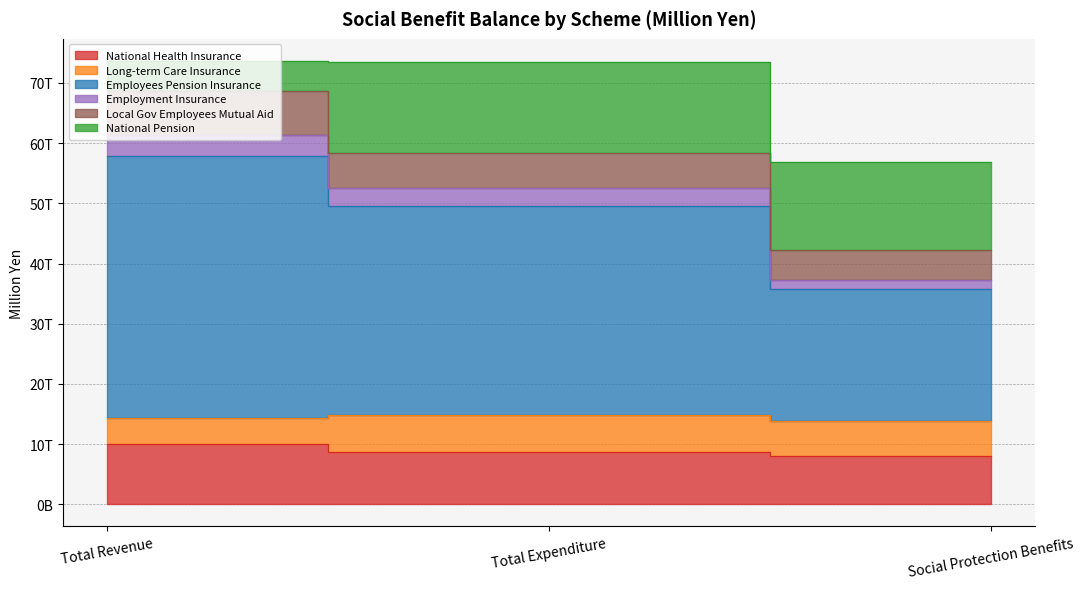

At how many categories does at least one series exceed 24539687?

3